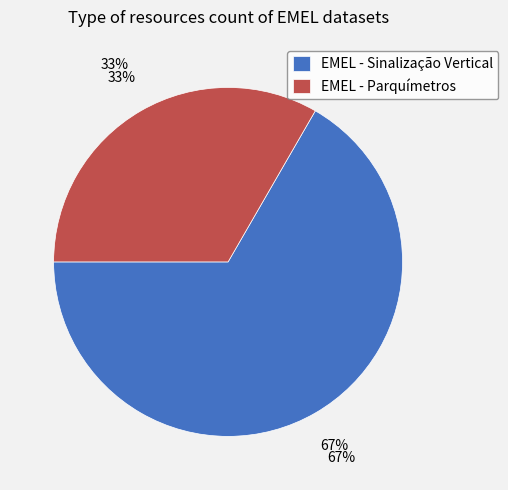

What is the smallest slice in the pie chart?

EMEL - Parquímetros